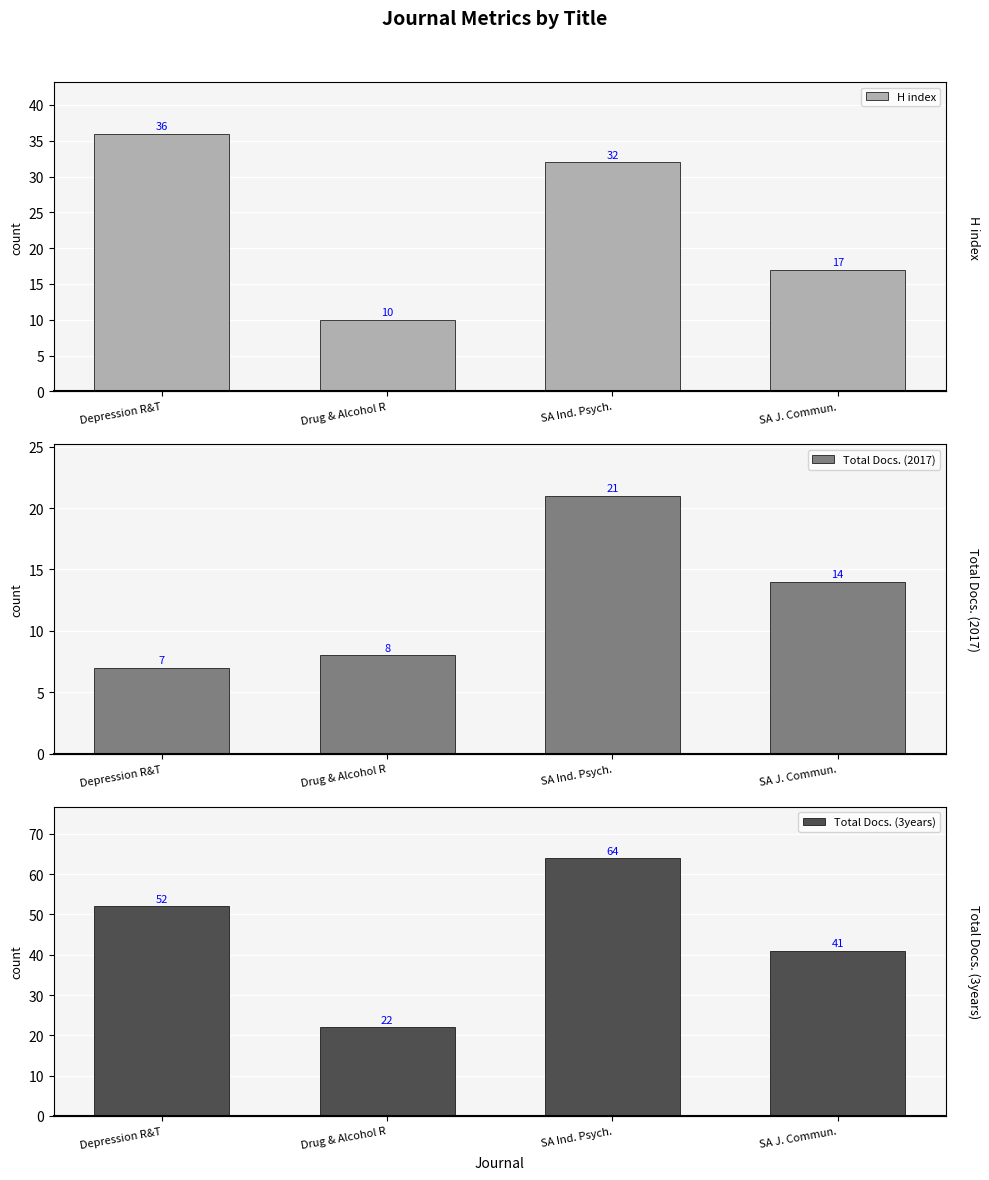

True or false: Total Docs. (2017) has a value of 5 at SA Ind. Psych..

False